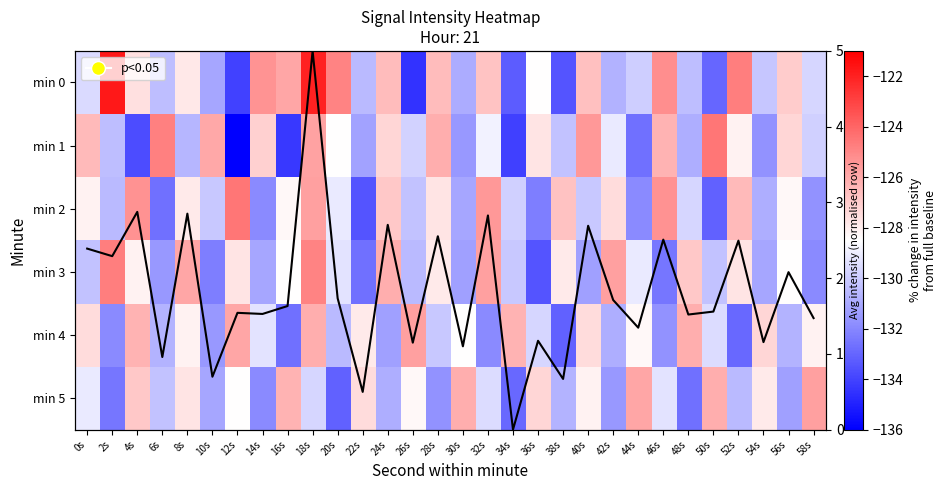

Where is min 3 nearest to the value -129?

44s